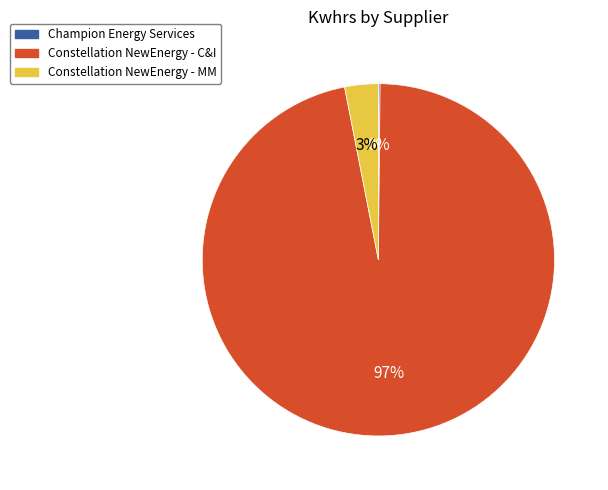

Between Constellation NewEnergy - C&I and Constellation NewEnergy - MM, which is larger?

Constellation NewEnergy - C&I